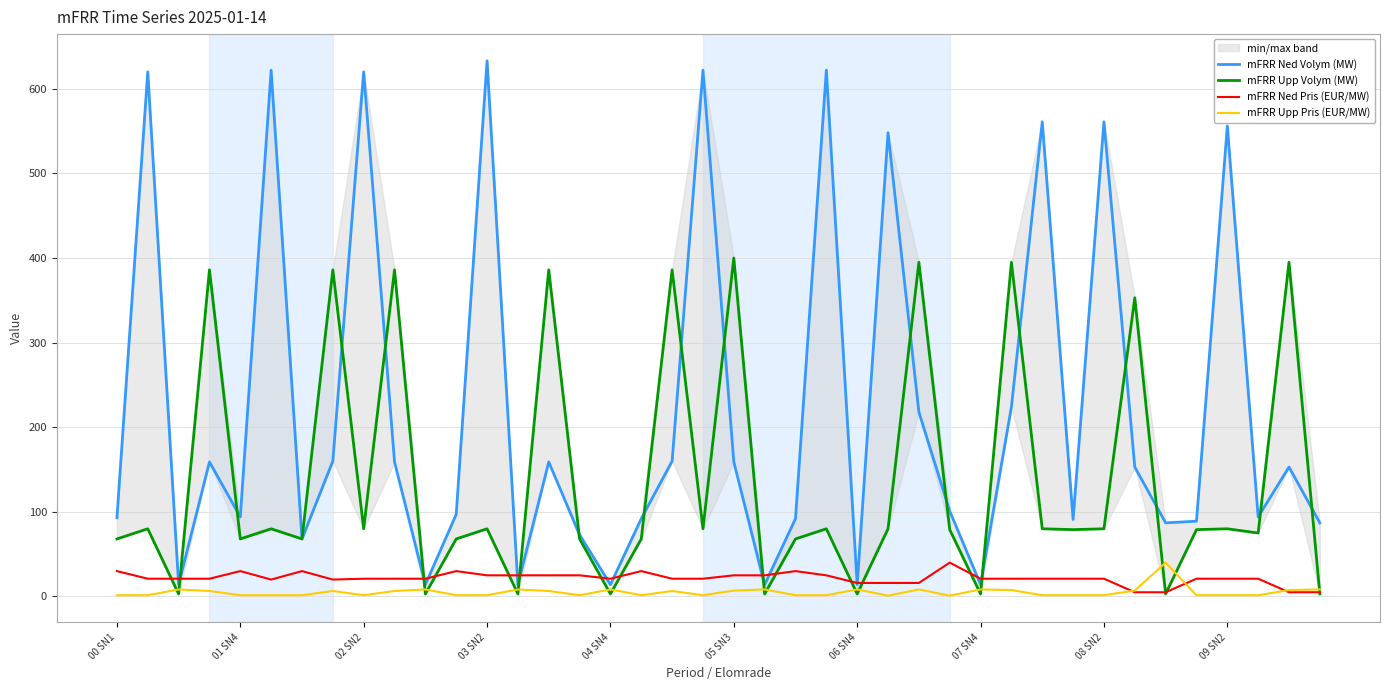

What is the spread (max minus min) of values at 21?

22.0